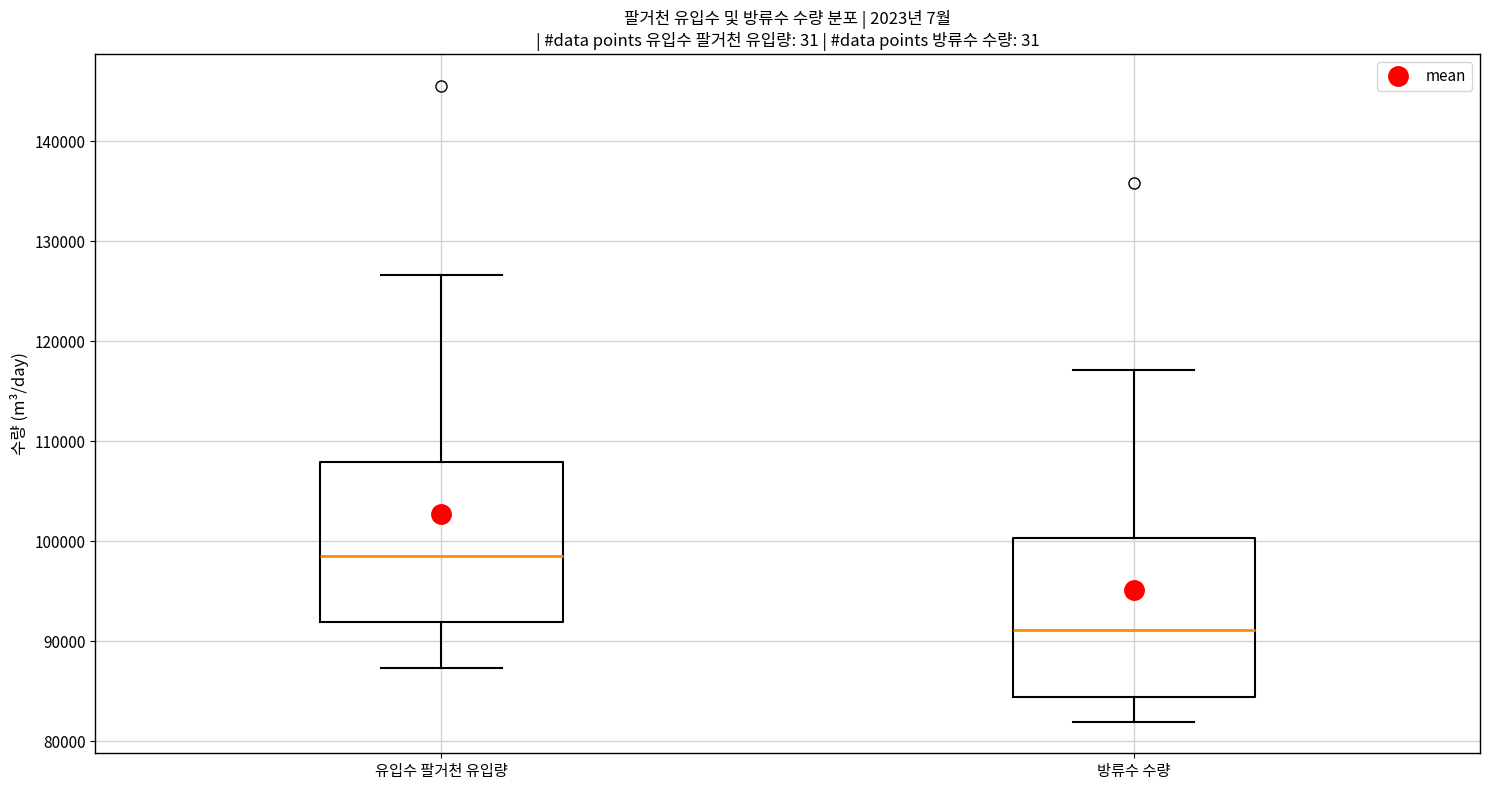

Reading left to right, read every box against the y-axis: the position of its median line, the range the box covers, and the ends of its whiskers. The values are not printed on the chart, so give them approximately, as read against the axis.

유입수 팔거천 유입량: median 99000, box 92000 to 108000, whiskers 87000 to 127000
방류수 수량: median 91000, box 84000 to 100000, whiskers 82000 to 117000